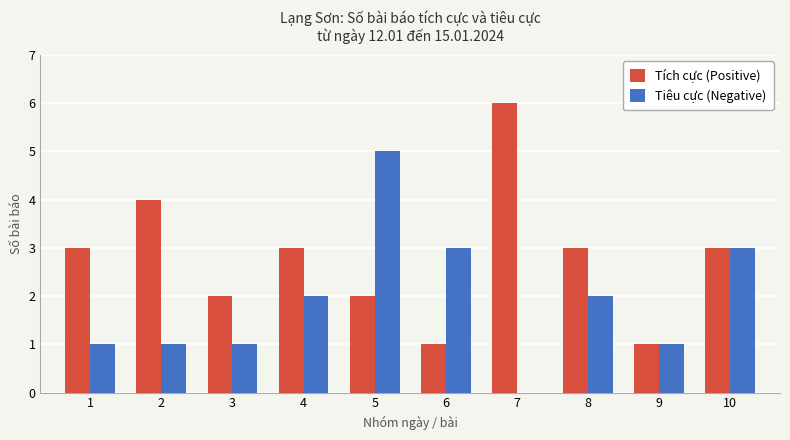

At which category is the sum across all series the highest?

5